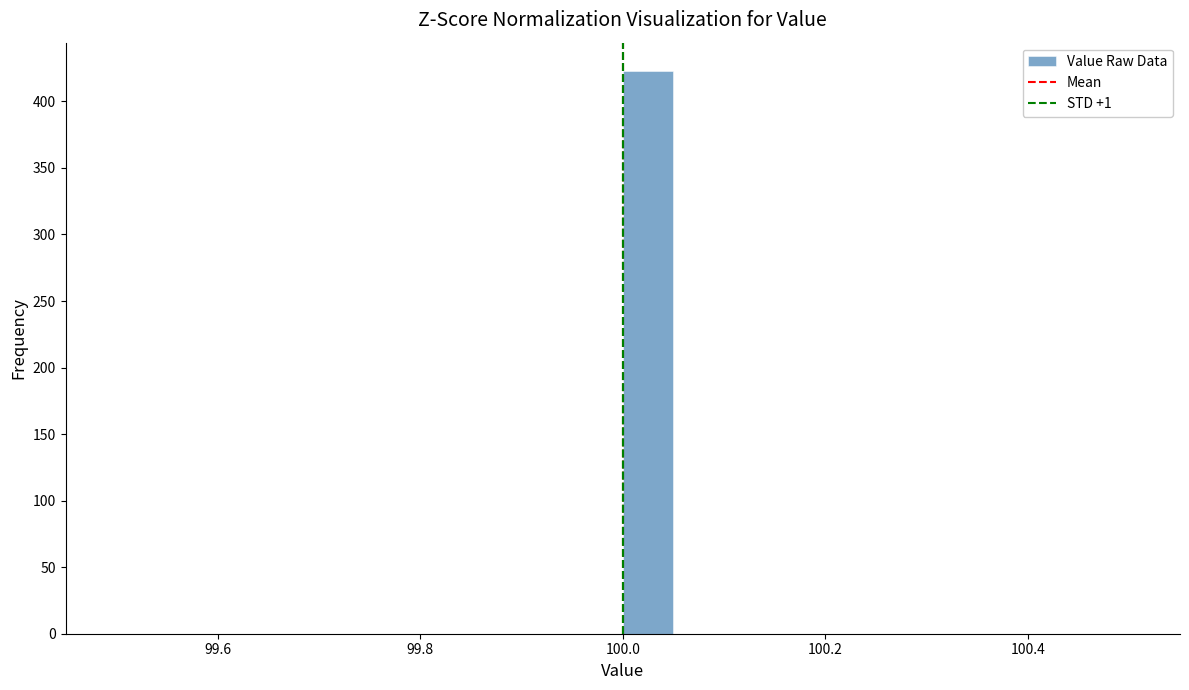

Read against the x-axis, roughly where is the centre of the tallest bar?

100.02